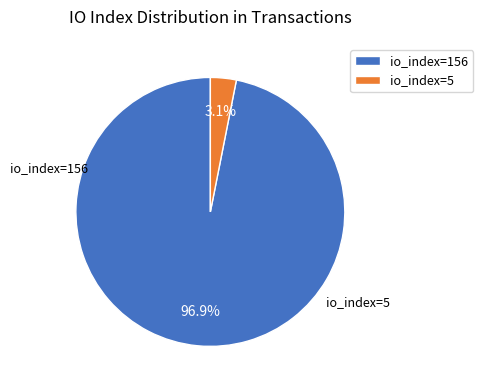

Rank the categories by value from lowest to highest.

io_index=5, io_index=156